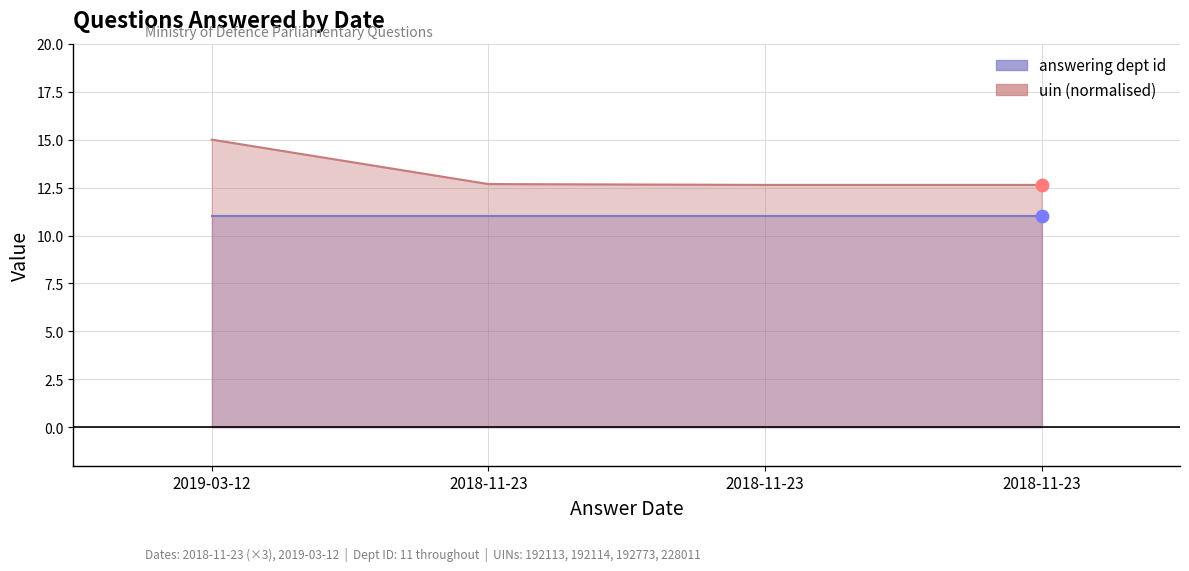

Approximately how many times larger is the value at 2019-03-12 compared to 2018-11-23?

1.2